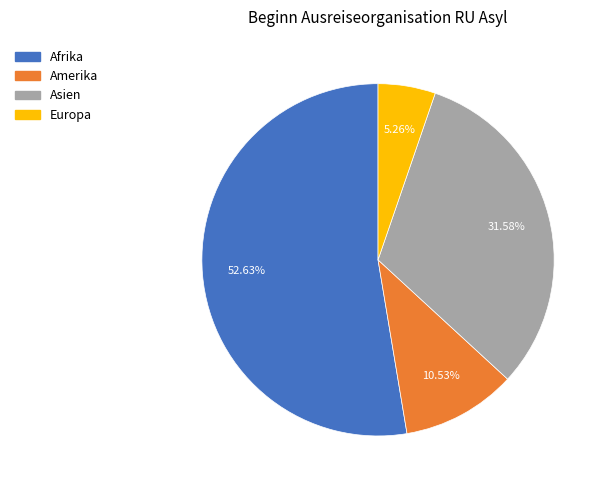

Is there any slice that represents more than half of the pie?

Yes